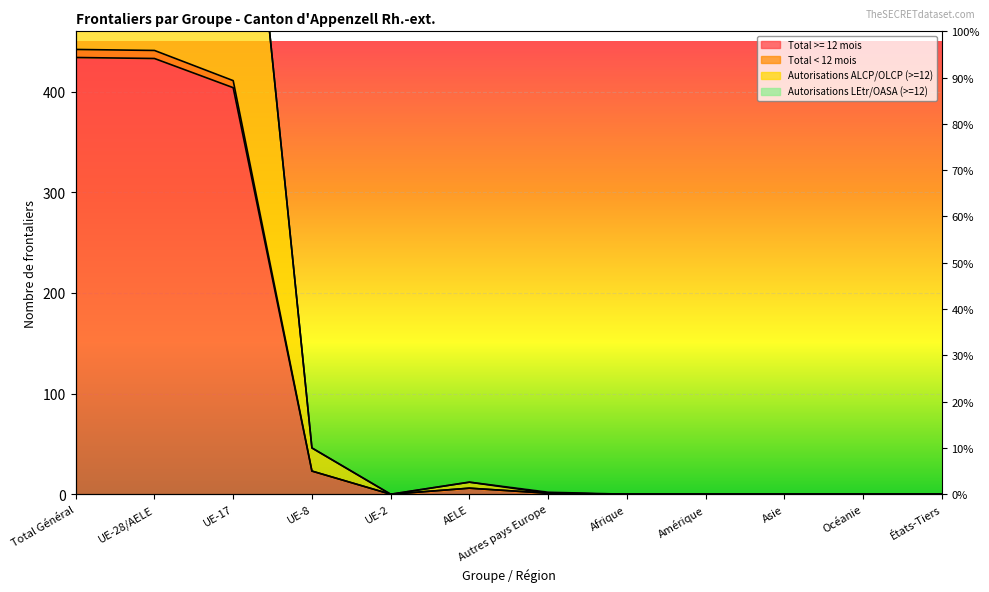

At which label does Total < 12 mois reach its peak?

Total Général